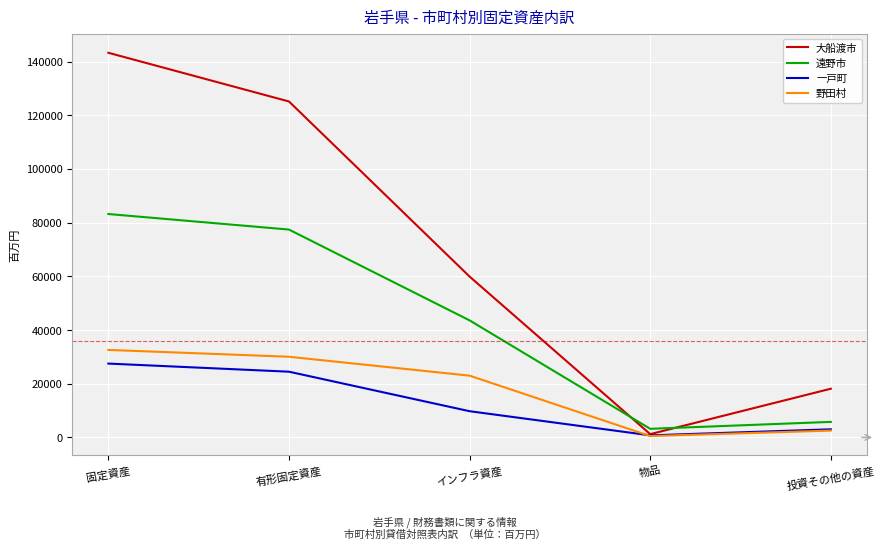

Which series changed the most between 固定資産 and 投資その他の資産?

大船渡市